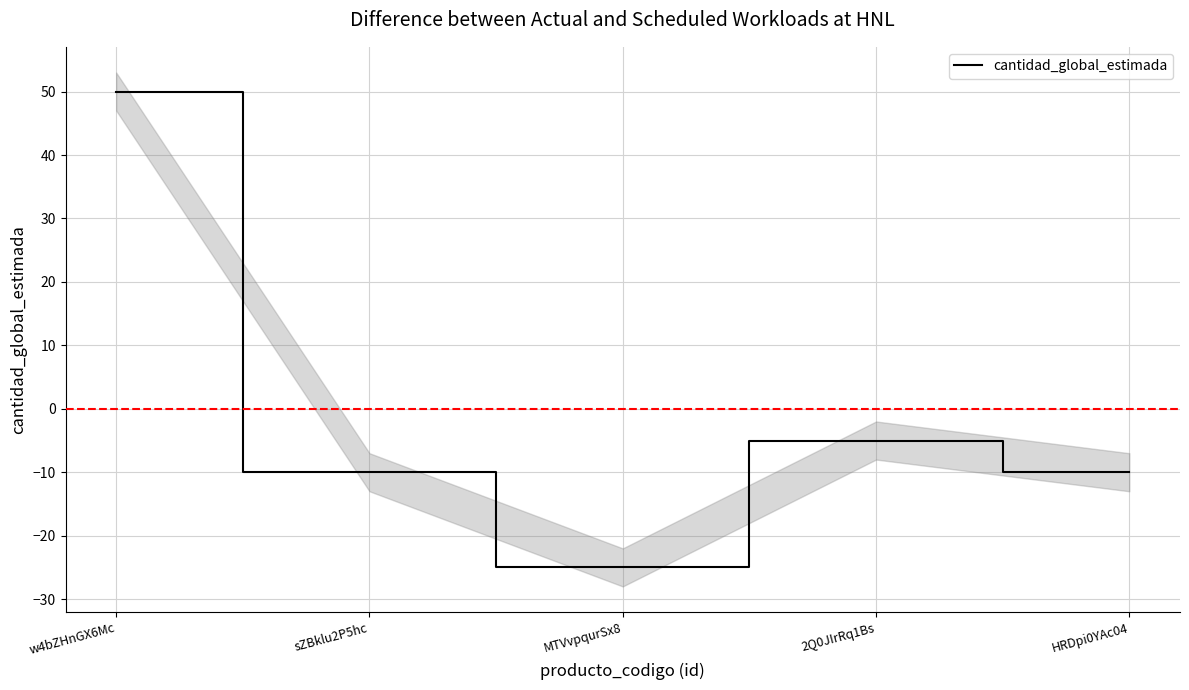

How many values are below zero?

4